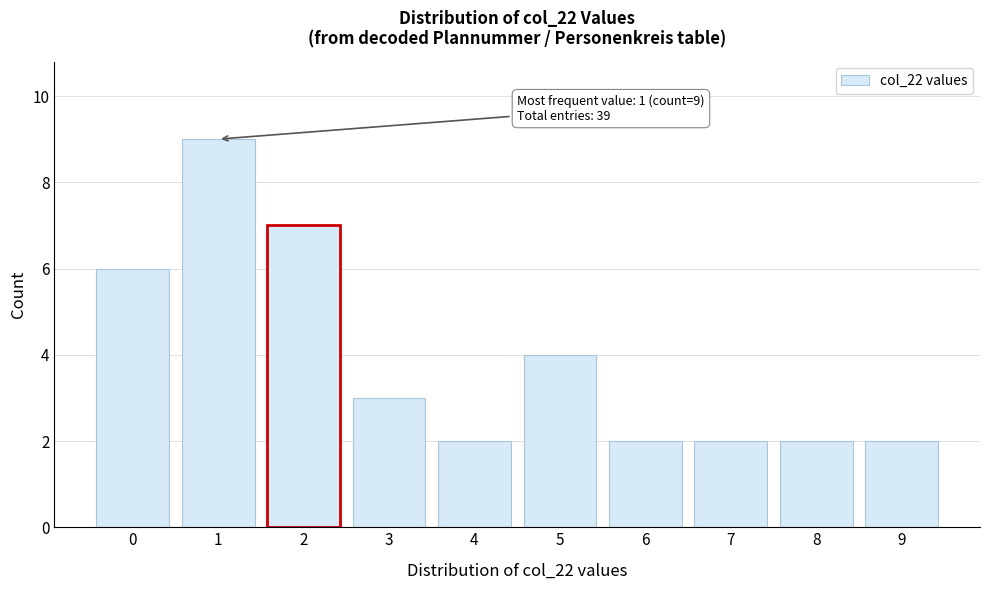

Reading left to right, transcribe all the data shown in this chart.

0=6	1=9	2=7	3=3	4=2	5=4	6=2	7=2	8=2	9=2